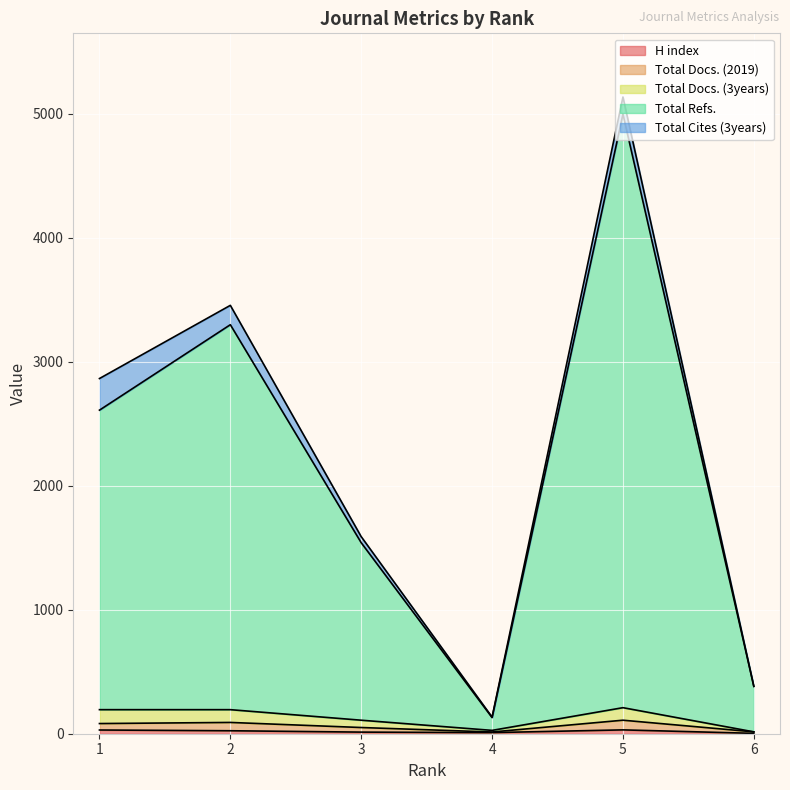

Does the chart display data point markers on the line(s)?

No